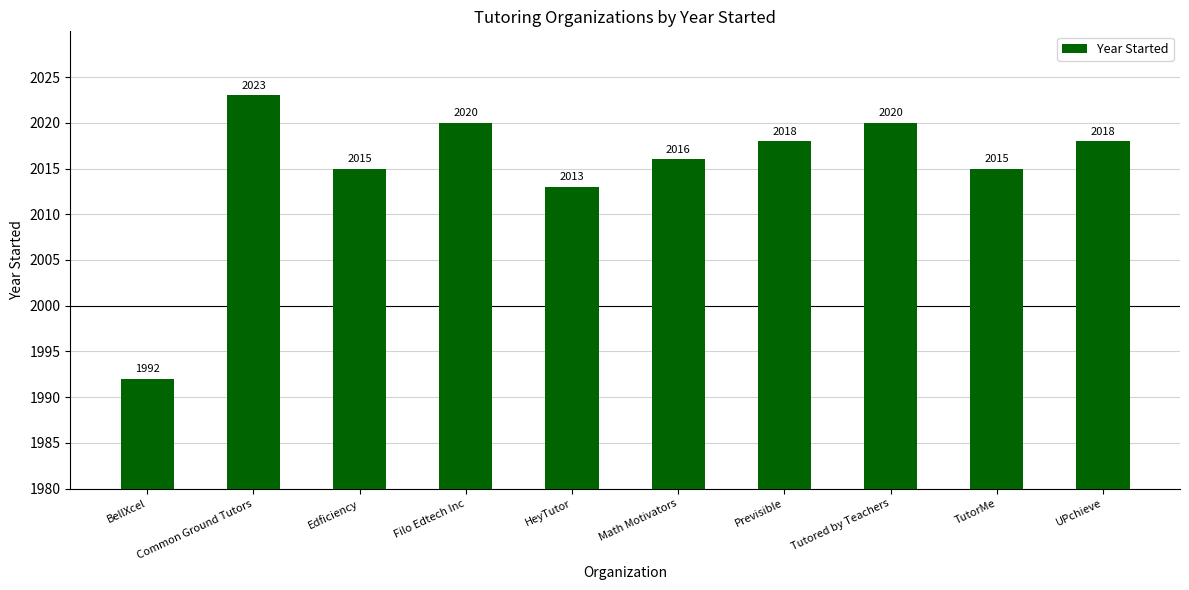

Which label corresponds to the largest value in the chart?

Common Ground Tutors